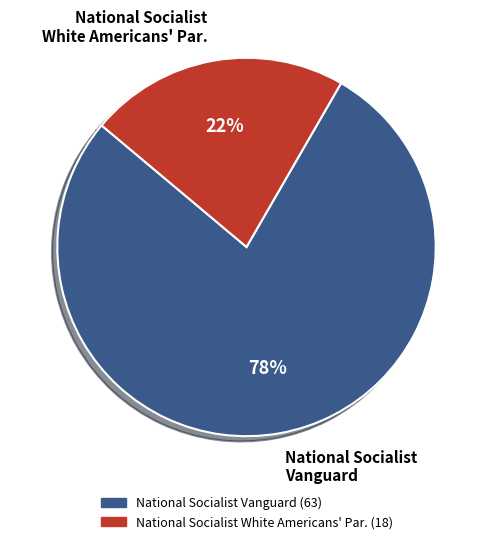

Rank the categories by value from lowest to highest.

National Socialist White Americans' Par., National Socialist Vanguard